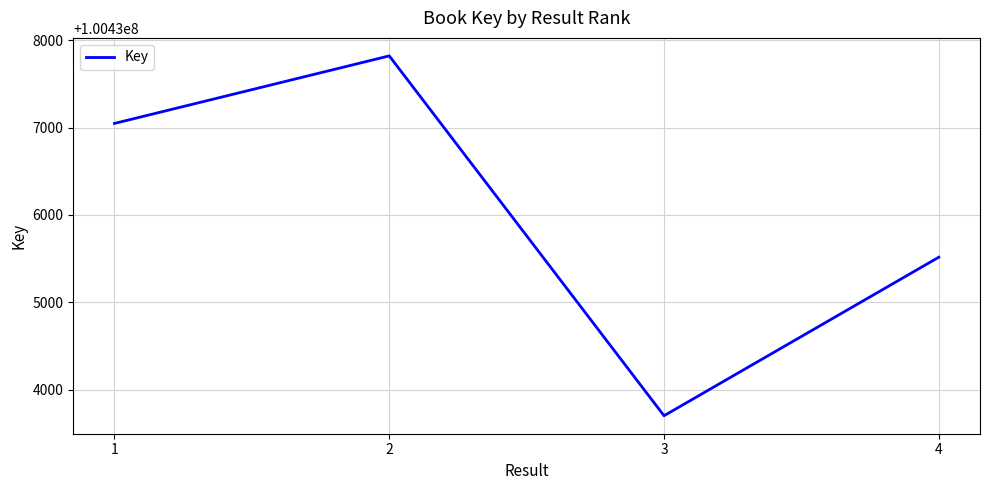

Count the number of data series in this chart.

1